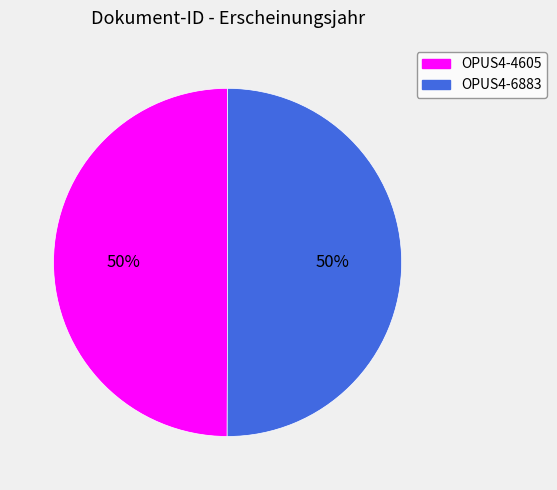

To the nearest percent, what is the average slice percentage?

50%